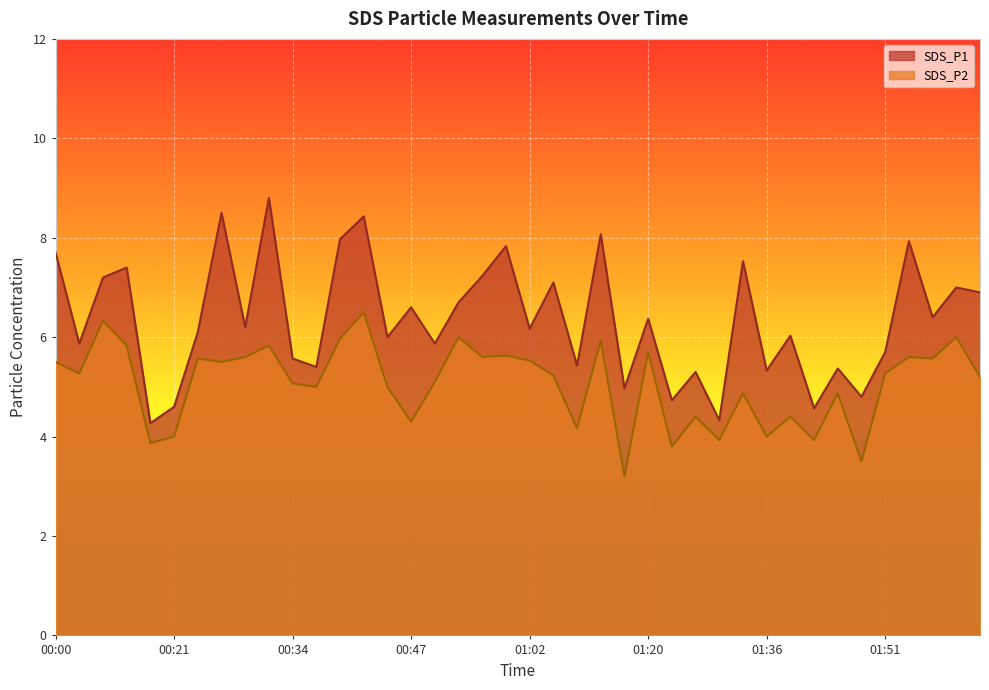

How many lines are shown in the chart?

2